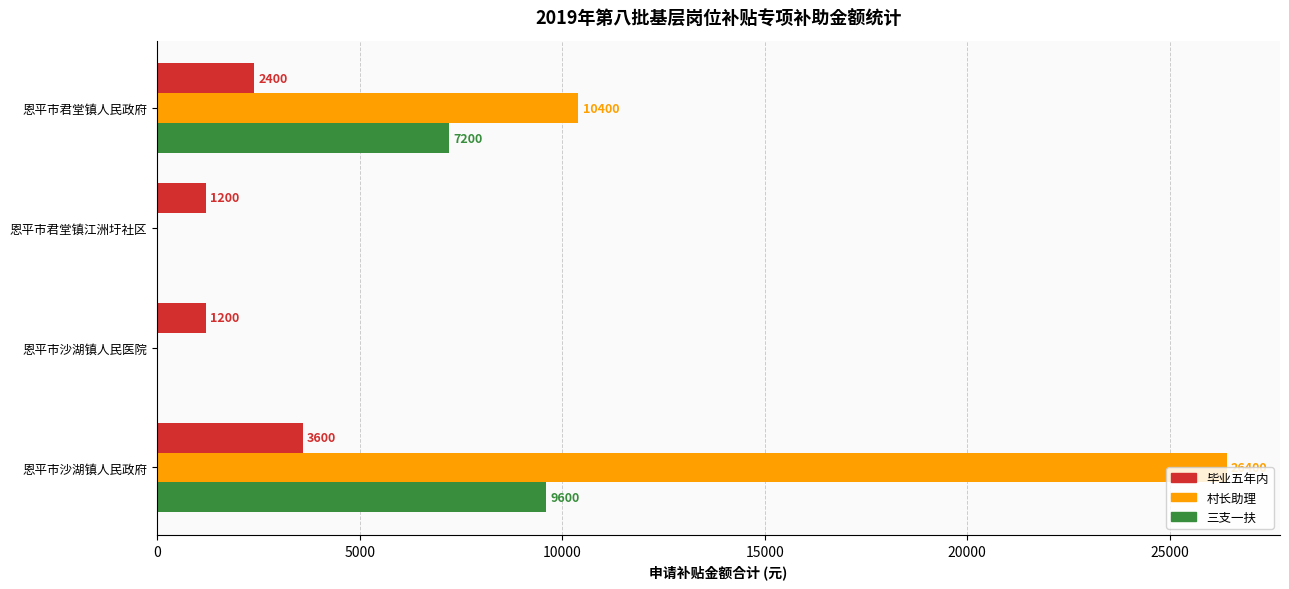

Read the 毕业五年内 value at 恩平市君堂镇人民政府.

2400